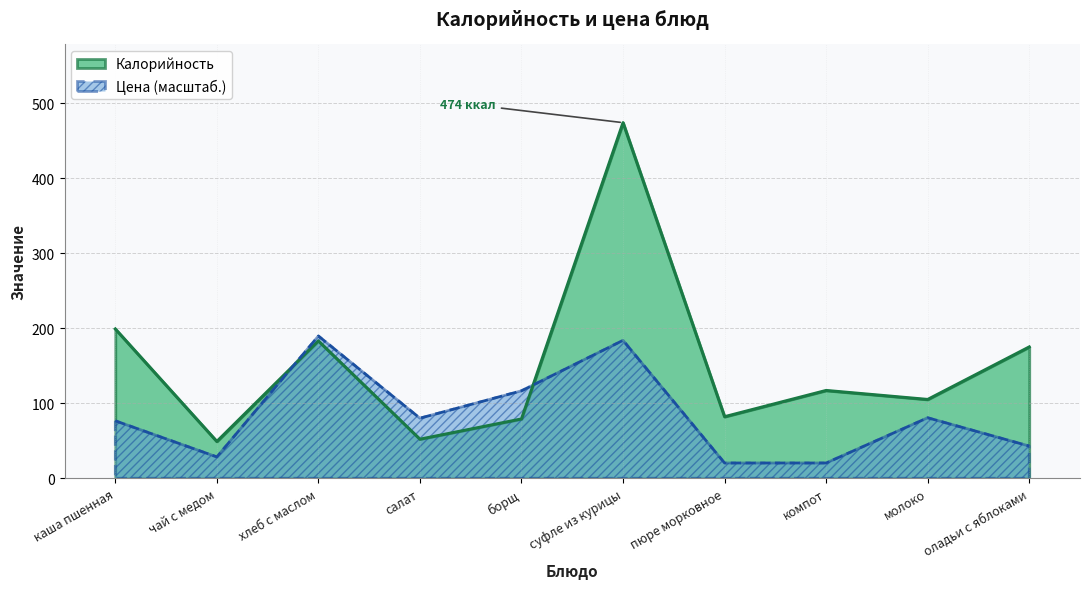

Where is the first local maximum for Калорийность?

хлеб с маслом